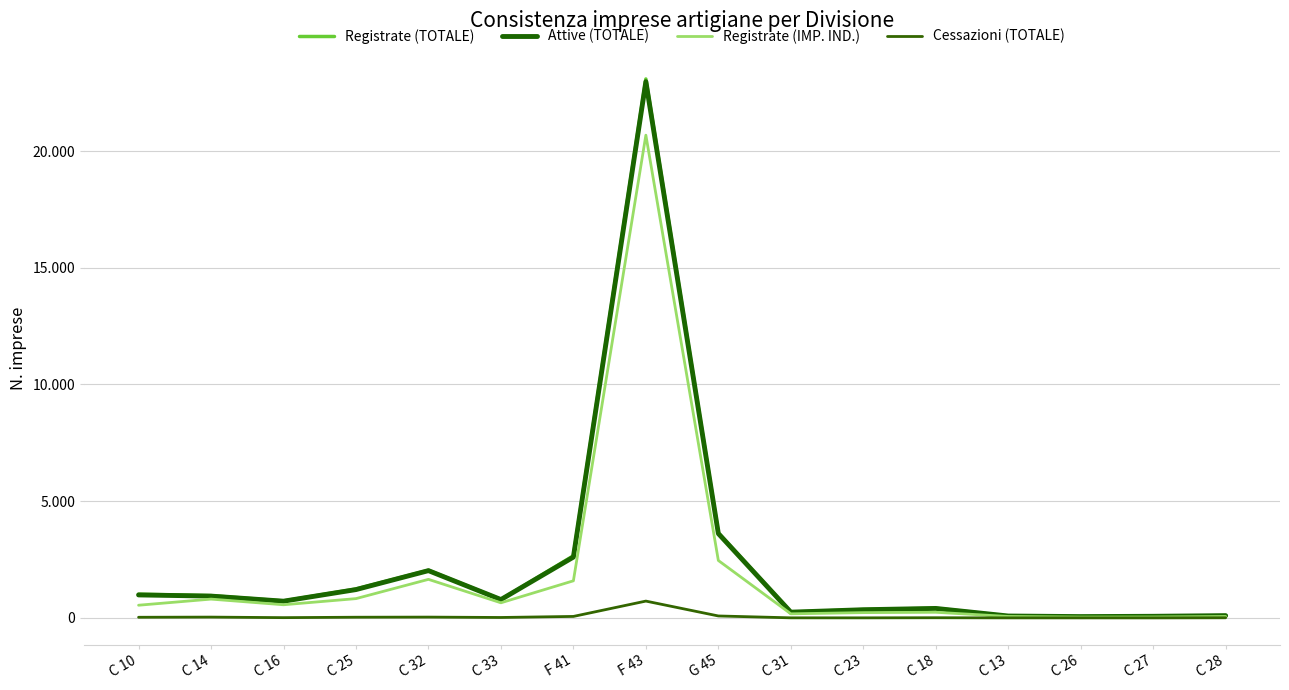

What is the difference between the maximum and minimum values in the Registrate (TOTALE) series?

23031